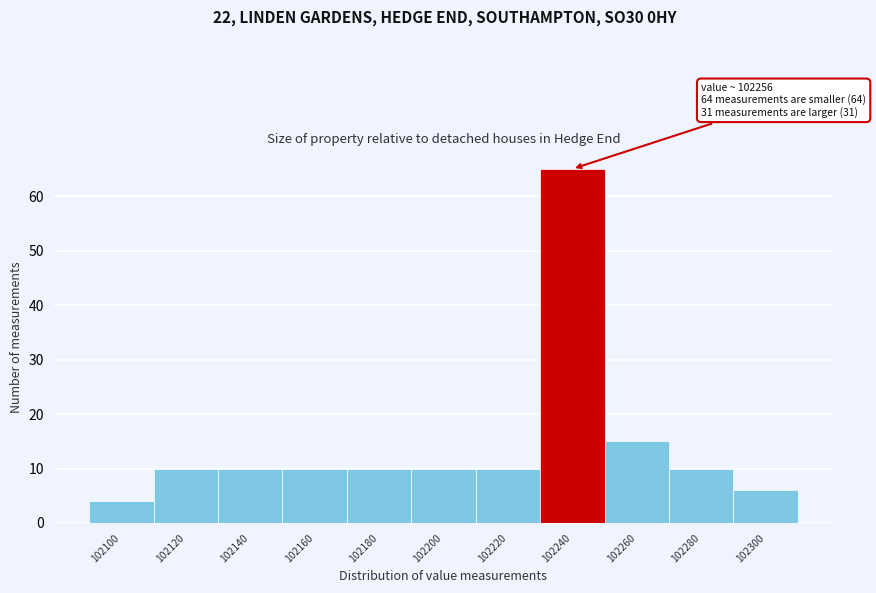

Reading left to right, list all the values displayed in this chart.

102100=4	102120=10	102140=10	102160=10	102180=10	102200=10	102220=10	102240=65	102260=15	102280=10	102300=6